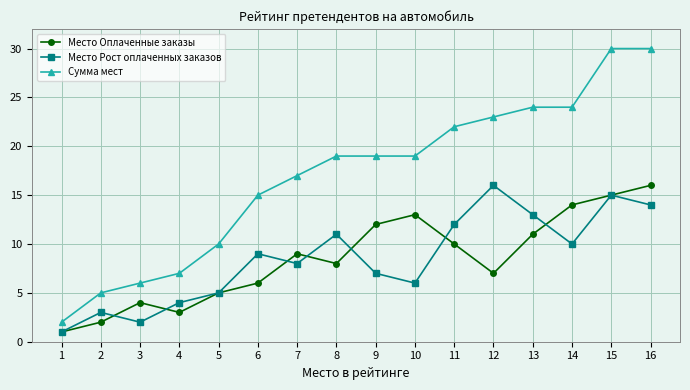

How many categories are shown in the chart?

16